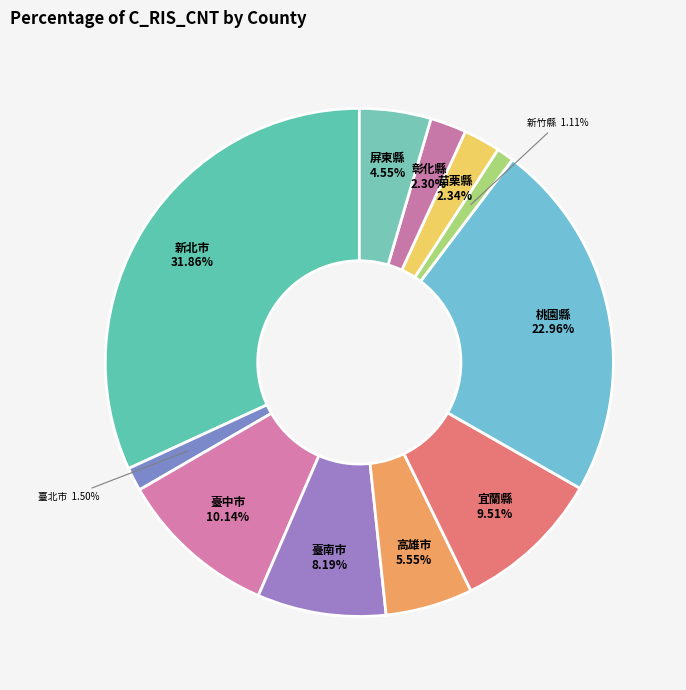

How many slices are in this pie chart?

11